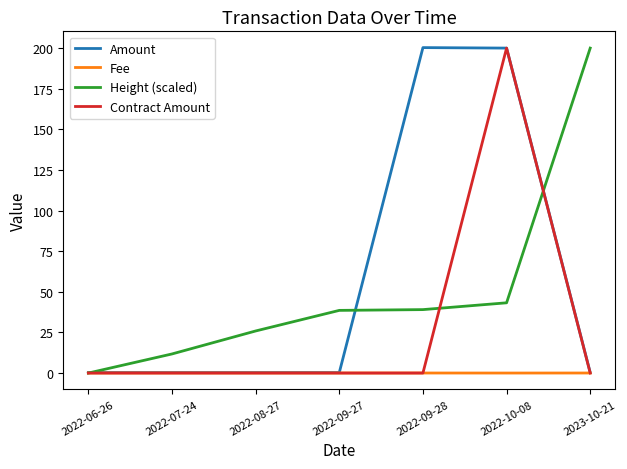

At how many categories does at least one series exceed 157?

3